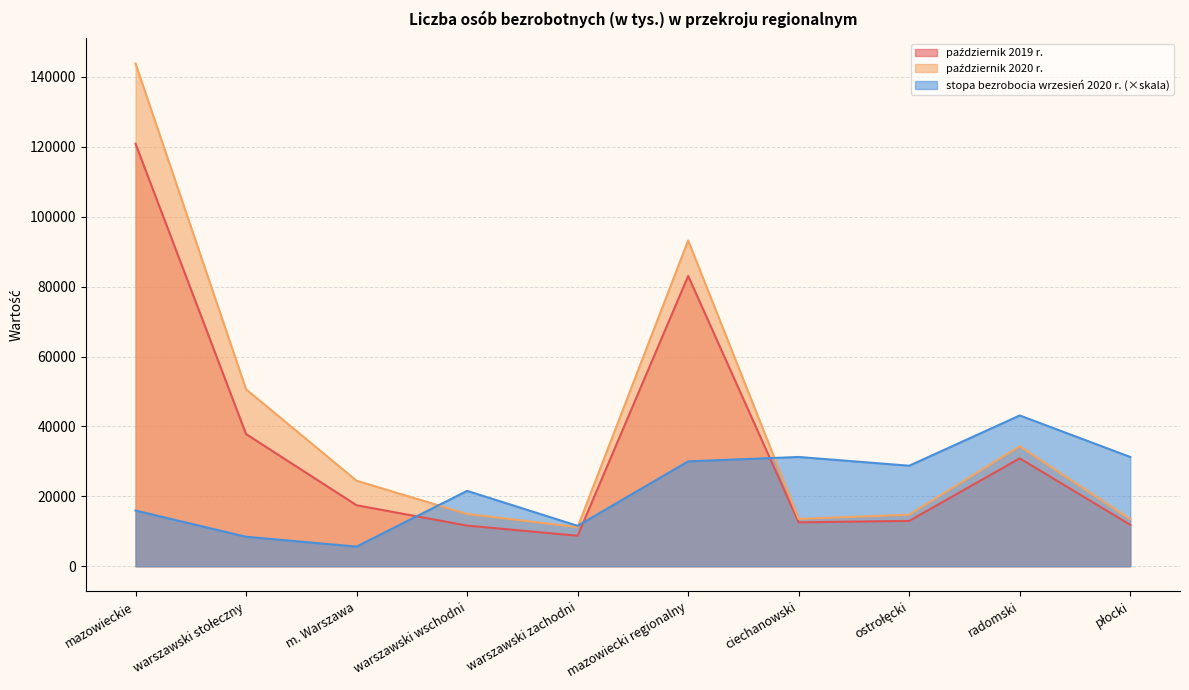

At which label does październik 2019 r. reach its minimum?

warszawski zachodni